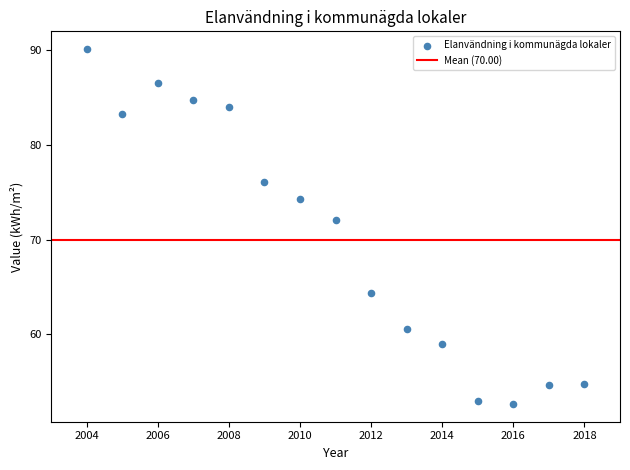

What Y value in the scatter plot is closest to 71?

72.1